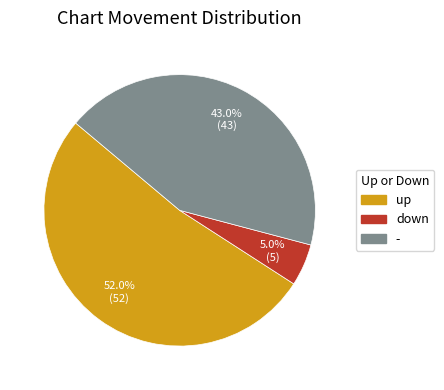

How many segments does this pie chart have?

3